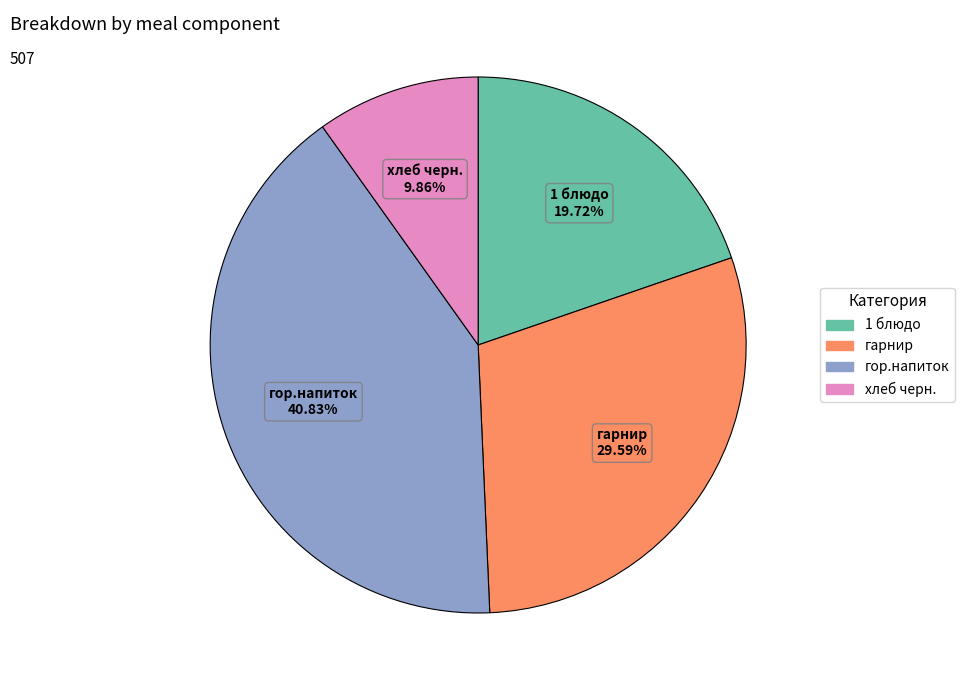

How many slices are in this pie chart?

4